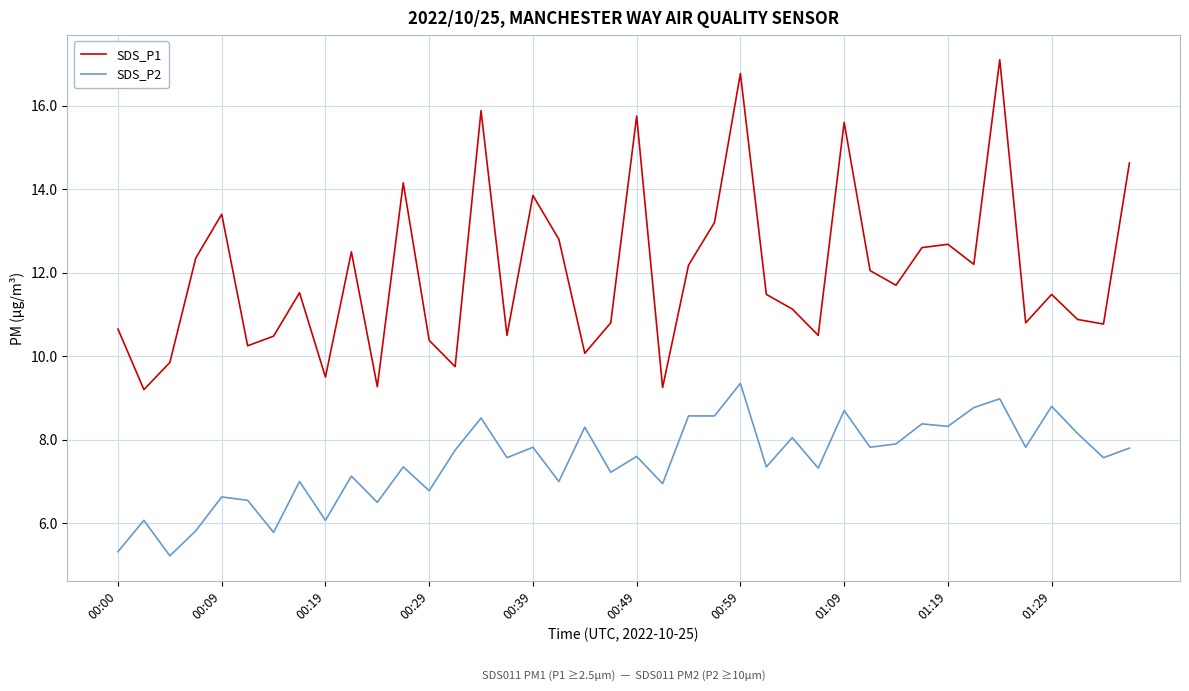

What is the difference between the maximum and minimum values in the SDS_P1 series?

7.9